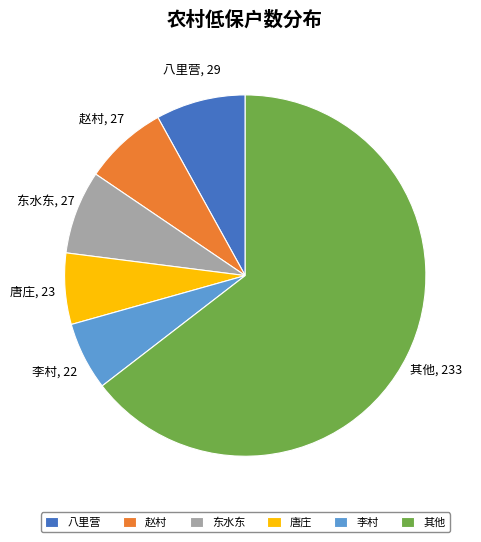

Approximately how many times larger is the value at 八里营 compared to 赵村?

1.1